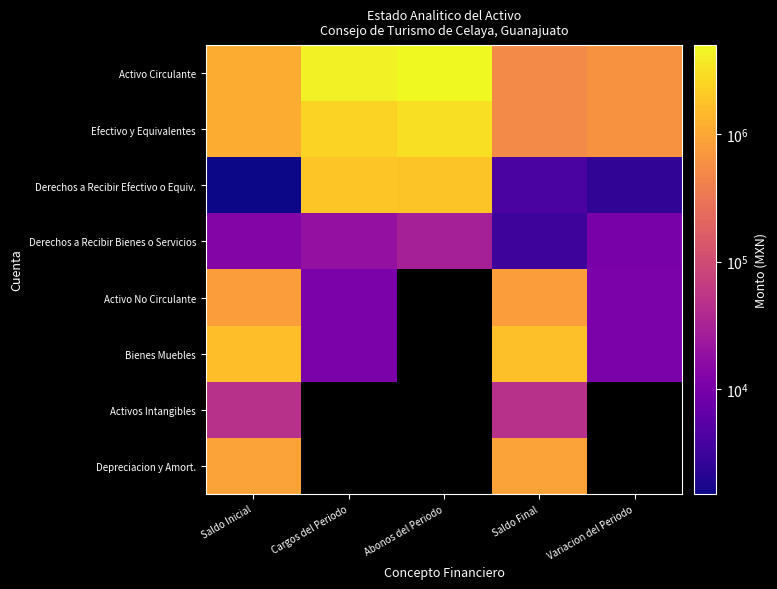

Which has a higher value, Variacion del Periodo or Saldo Inicial?

Saldo Inicial